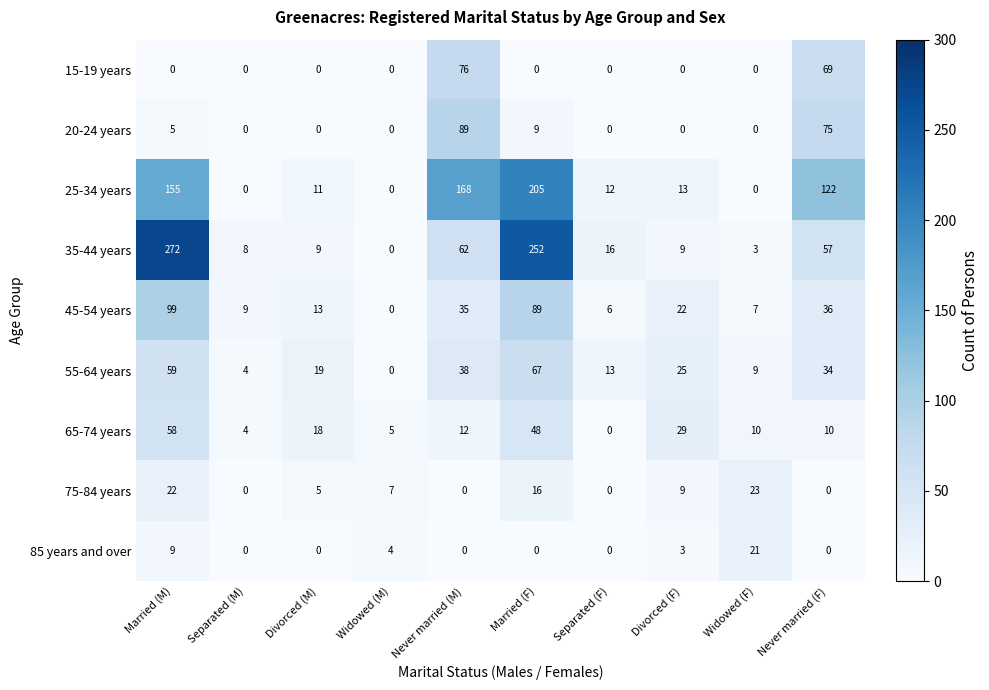

The 25-34 years series shows 63 at Never married (M). True or false?

False